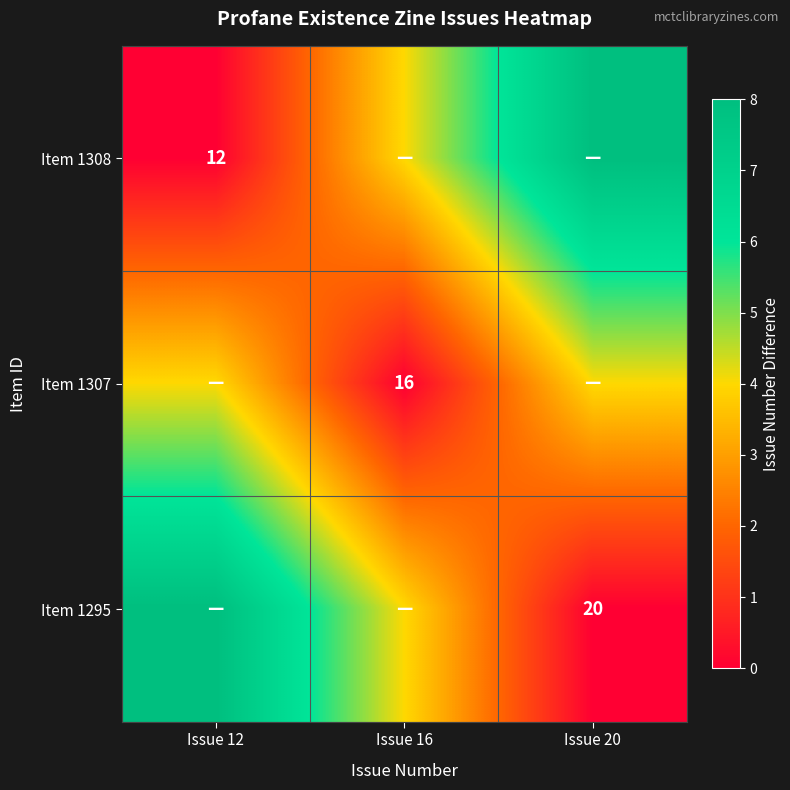

At which label does Item 1308 first exceed 4?

Issue 20